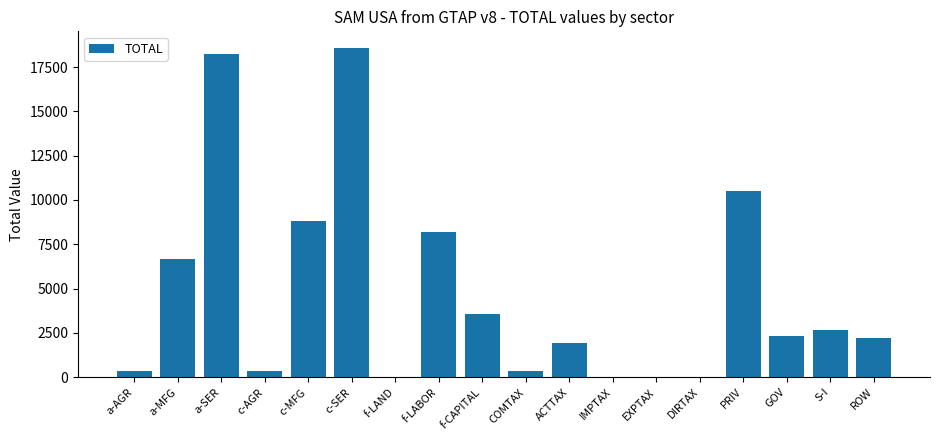

What is the greatest value displayed?

18585.0